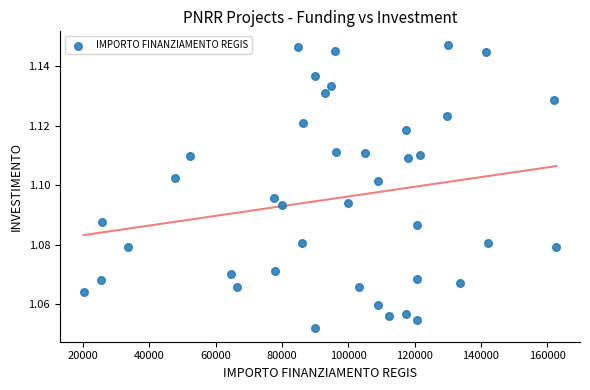

What is the range of X values (max minus min)?

142668.0